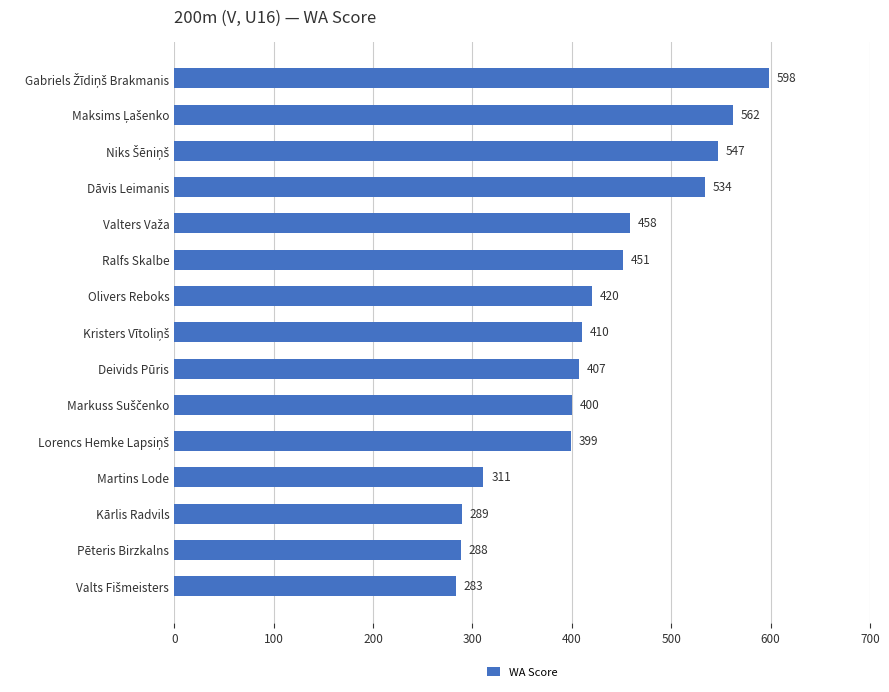

What is the sum of all values?

6357